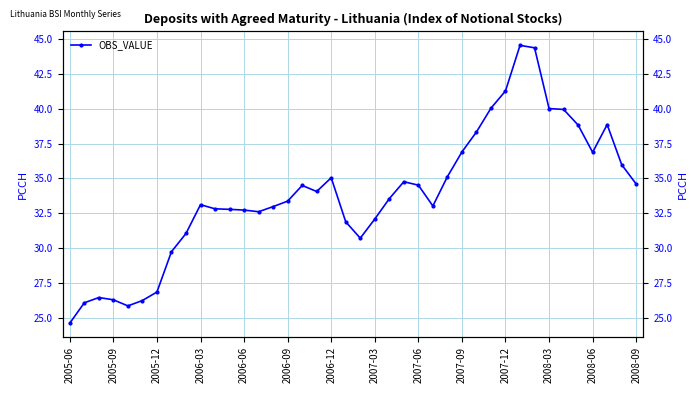

Is it true that the value at 2005-09 is 11.6?

False